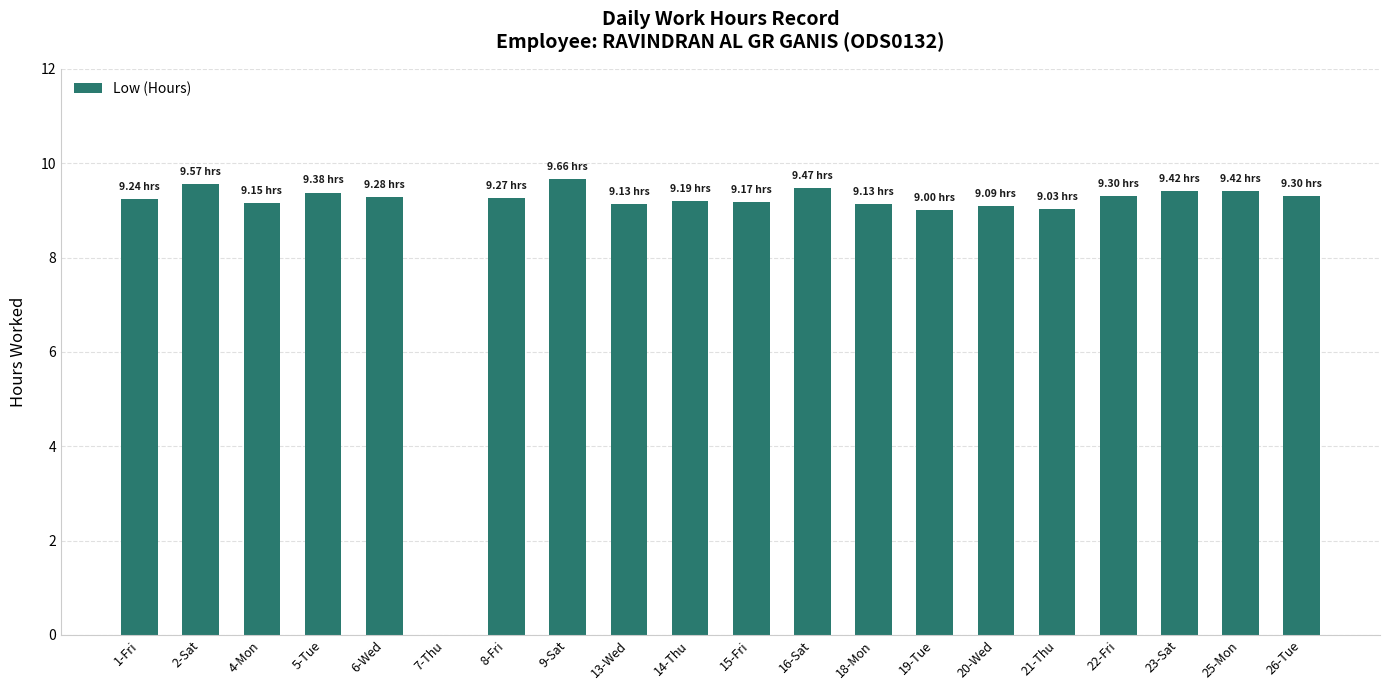

What is the ratio of the value at 2-Sat to the value at 8-Fri?

1.0